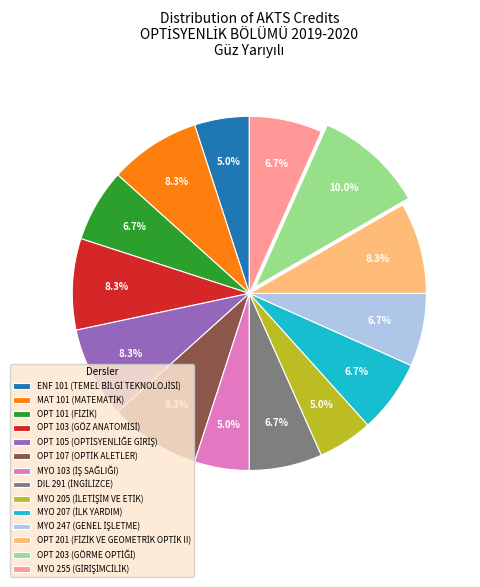

Is there a majority slice in this chart?

No